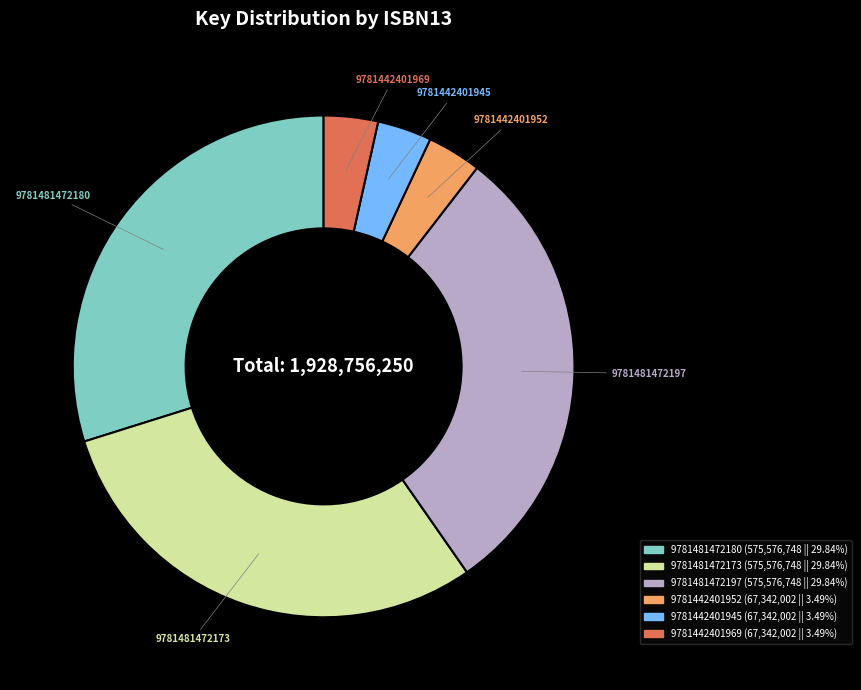

Combined, do 9781442401969 and 9781442401945 account for over 50%?

No